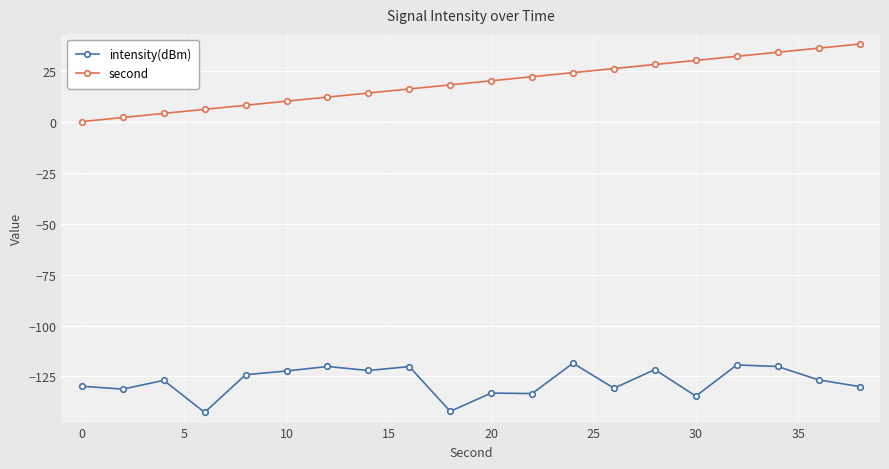

True or false: intensity(dBm) has more than 2 interior local peaks.

True